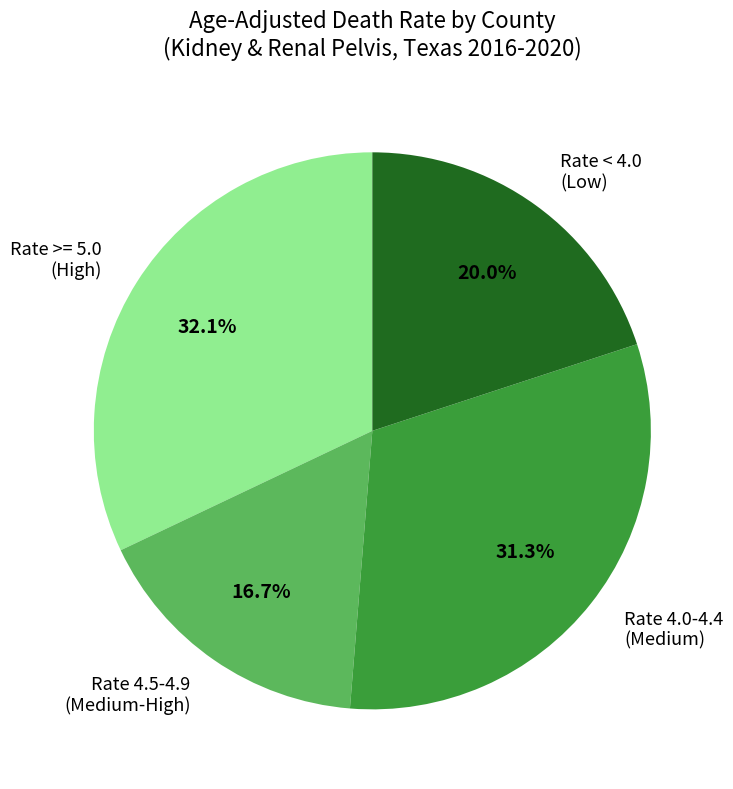

Approximately how many times larger is the value at Rate 4.5-4.9 (Medium-High) compared to Rate >= 5.0 (High)?

0.5